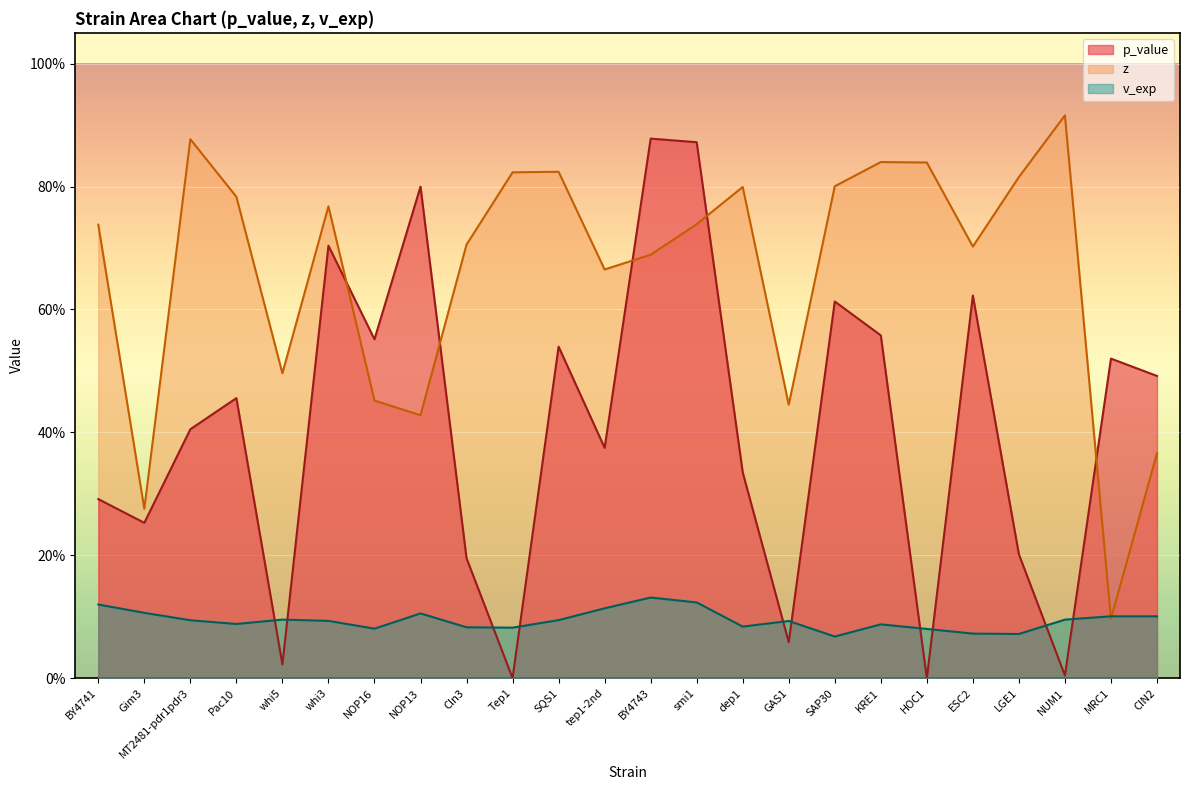

What position from the right is BY4741?

24